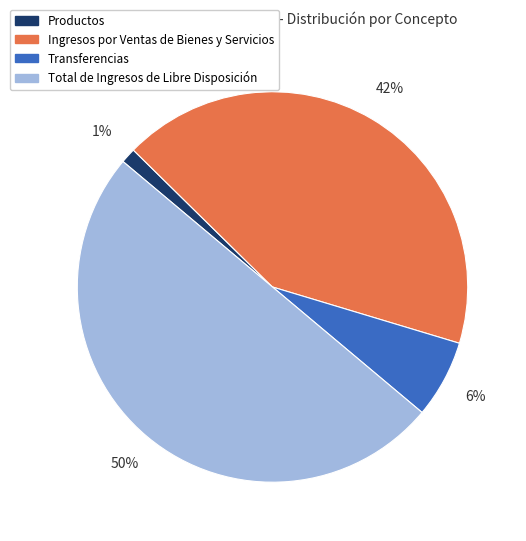

Is Transferencias the majority of the pie?

No